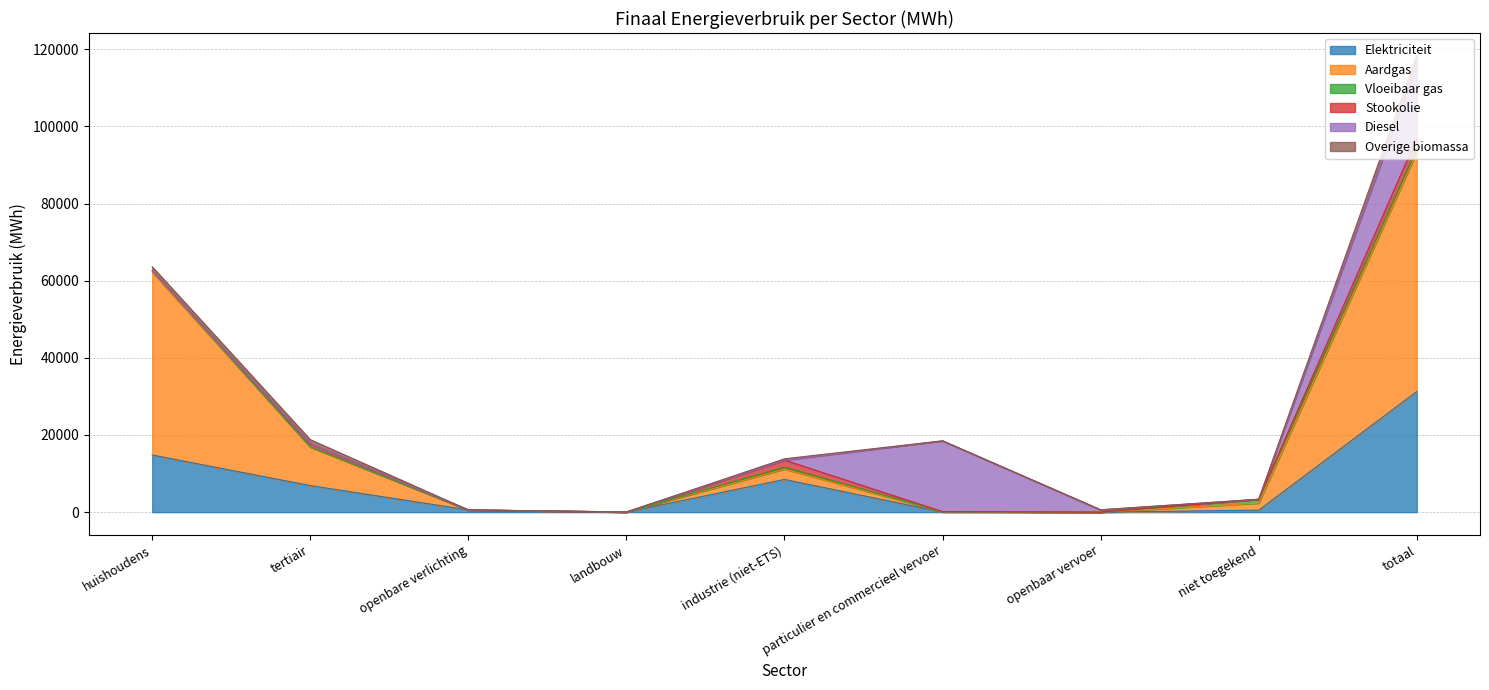

In Aardgas, how many points are higher than both neighbors (excluding endpoints)?

1